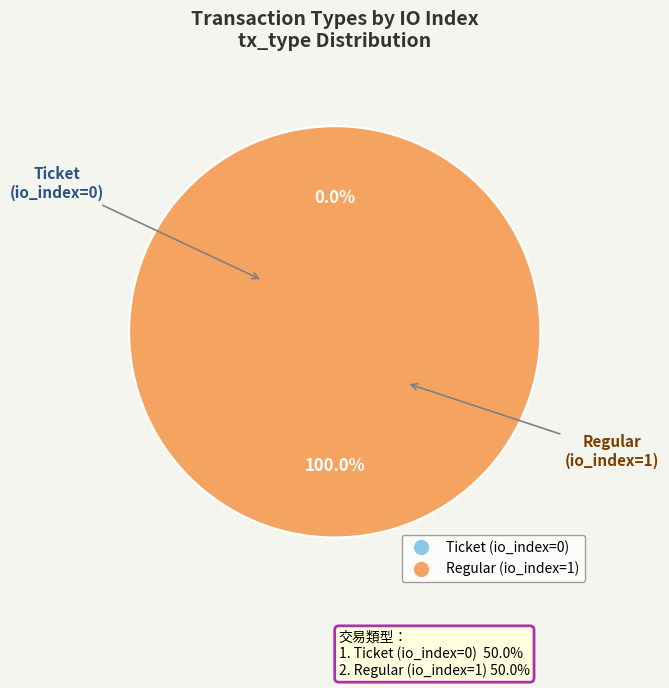

How much of the chart is everything except Ticket (io_index=0)?

100.0%